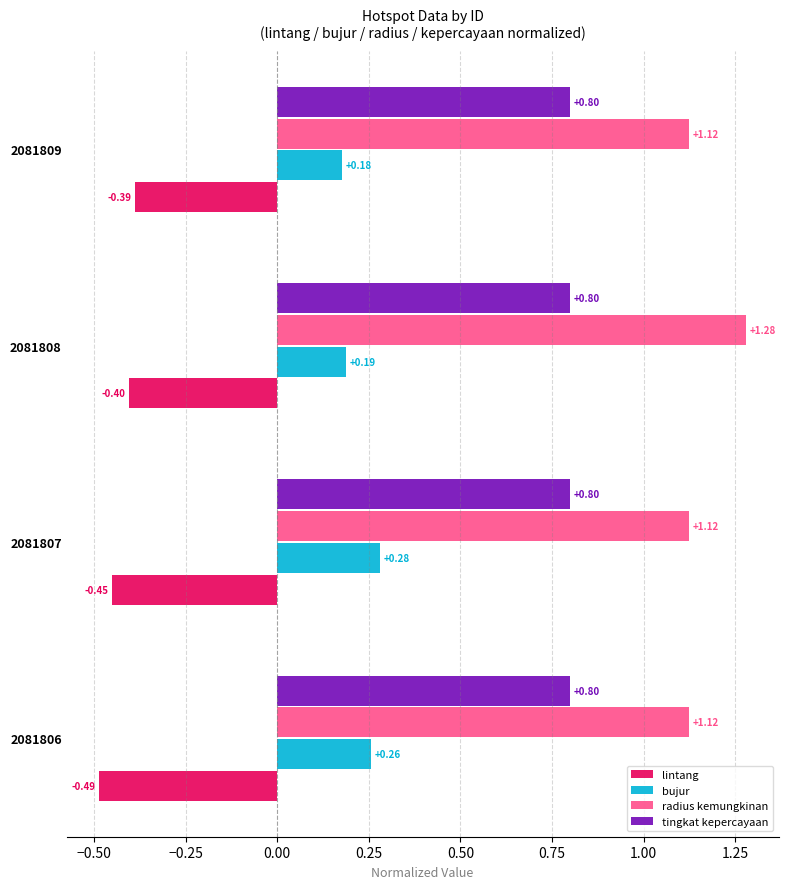

What is the difference between the highest and lowest values at 2081808?

1.7